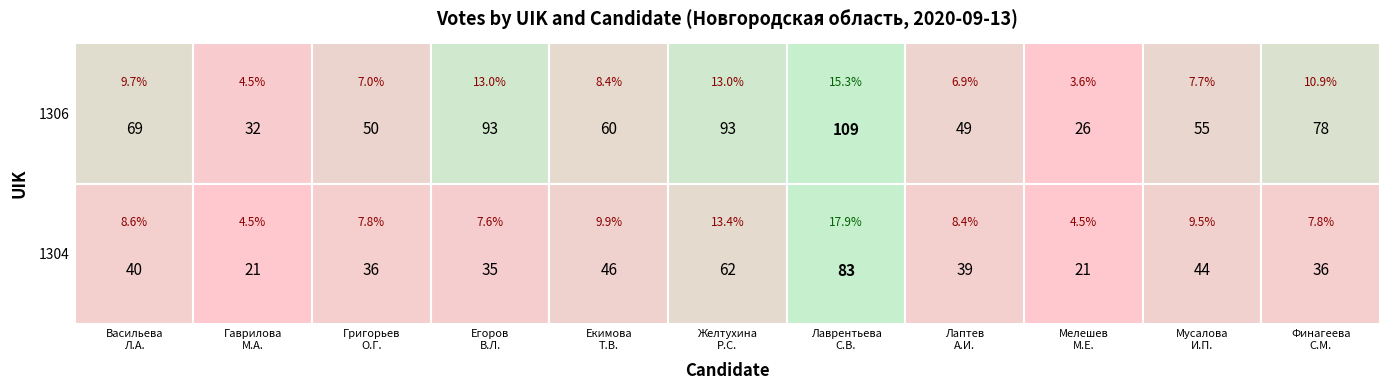

At how many categories does at least one series exceed 83?

3